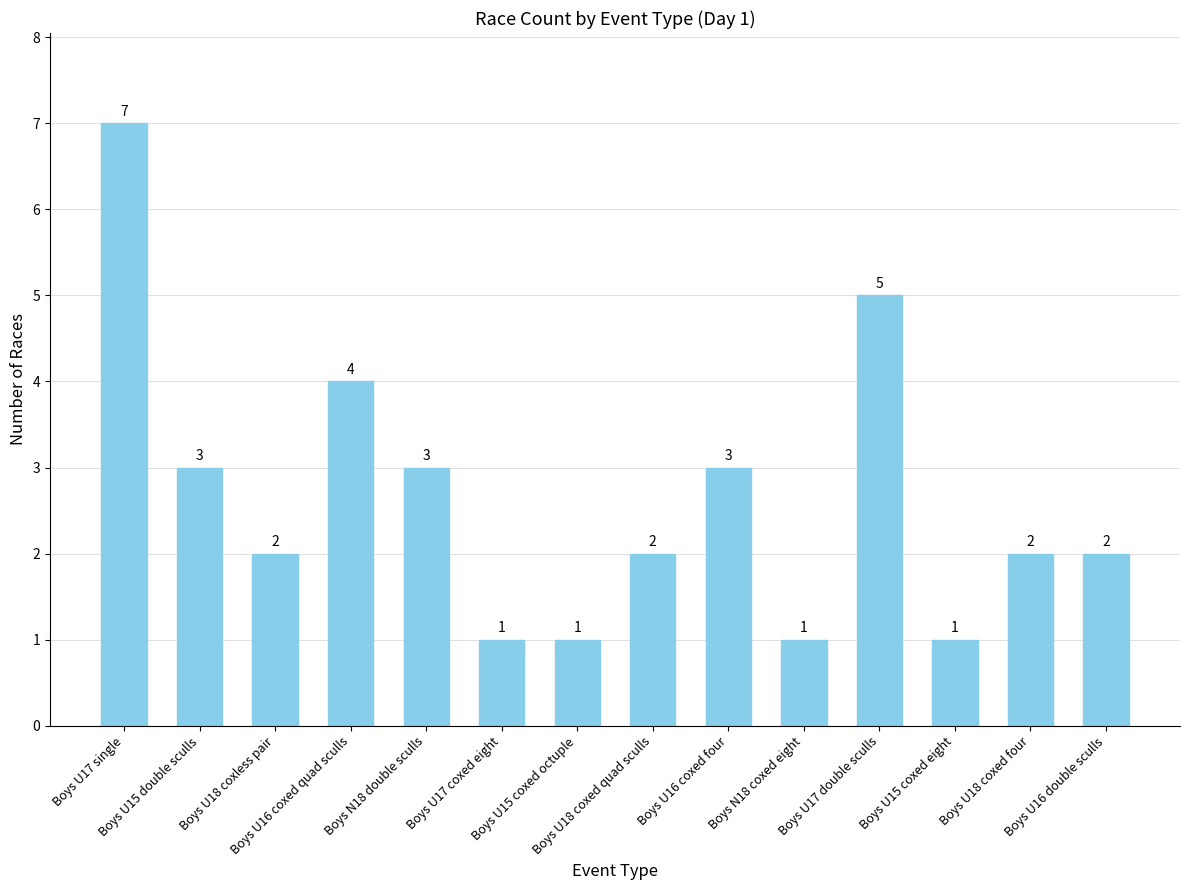

What is the difference between the maximum and minimum values?

6